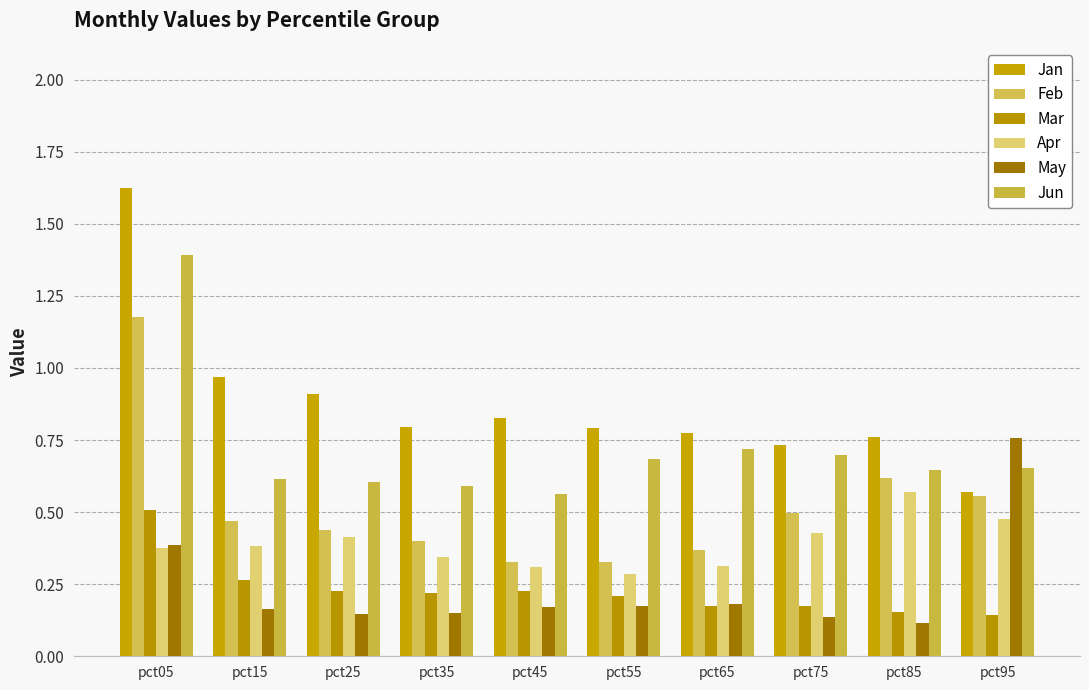

Between pct05 and pct55, which is larger?

pct05